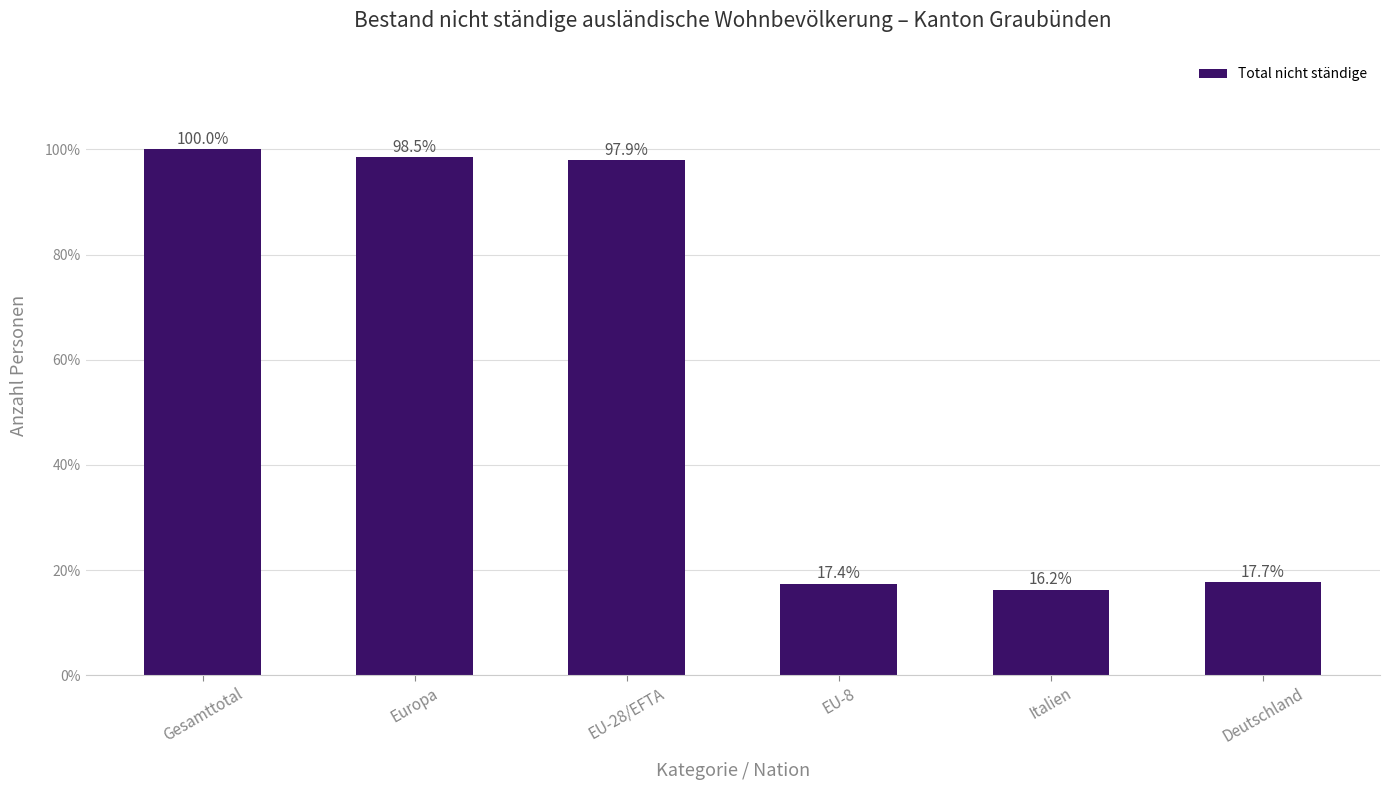

Does the chart contain any negative values?

No